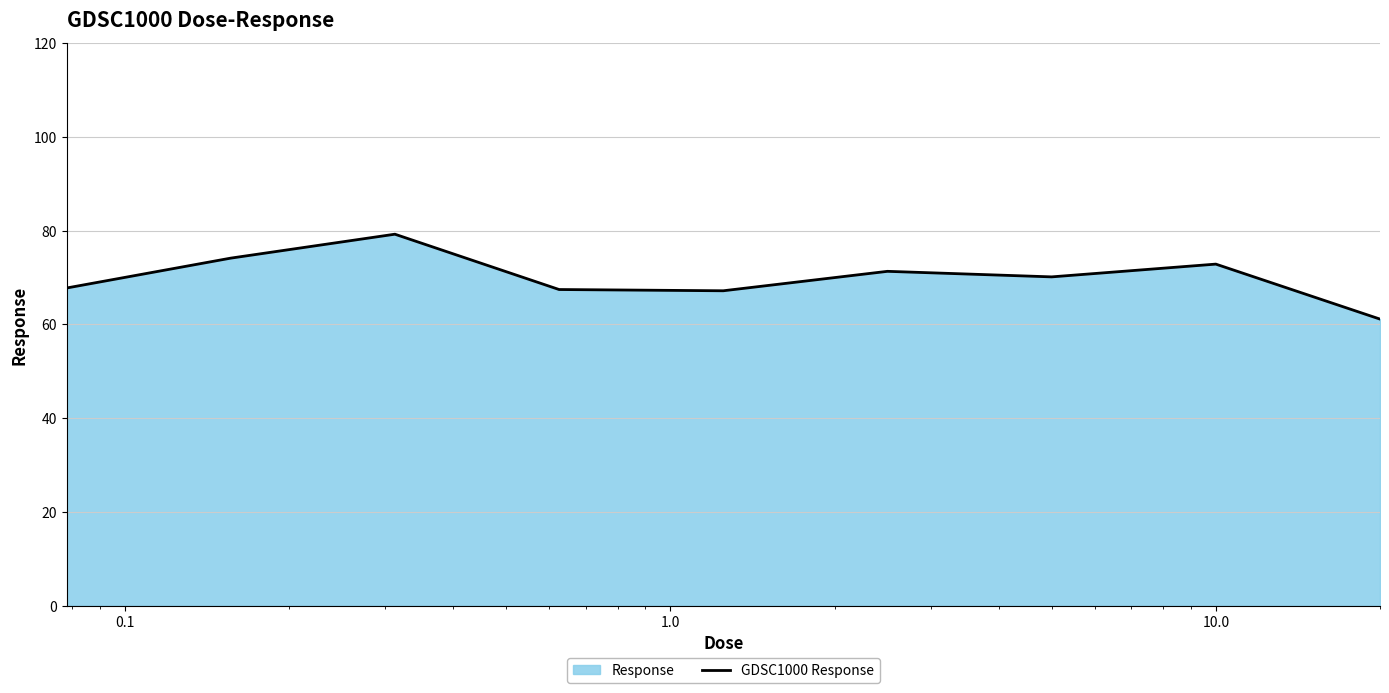

What is the smallest value displayed?

61.1